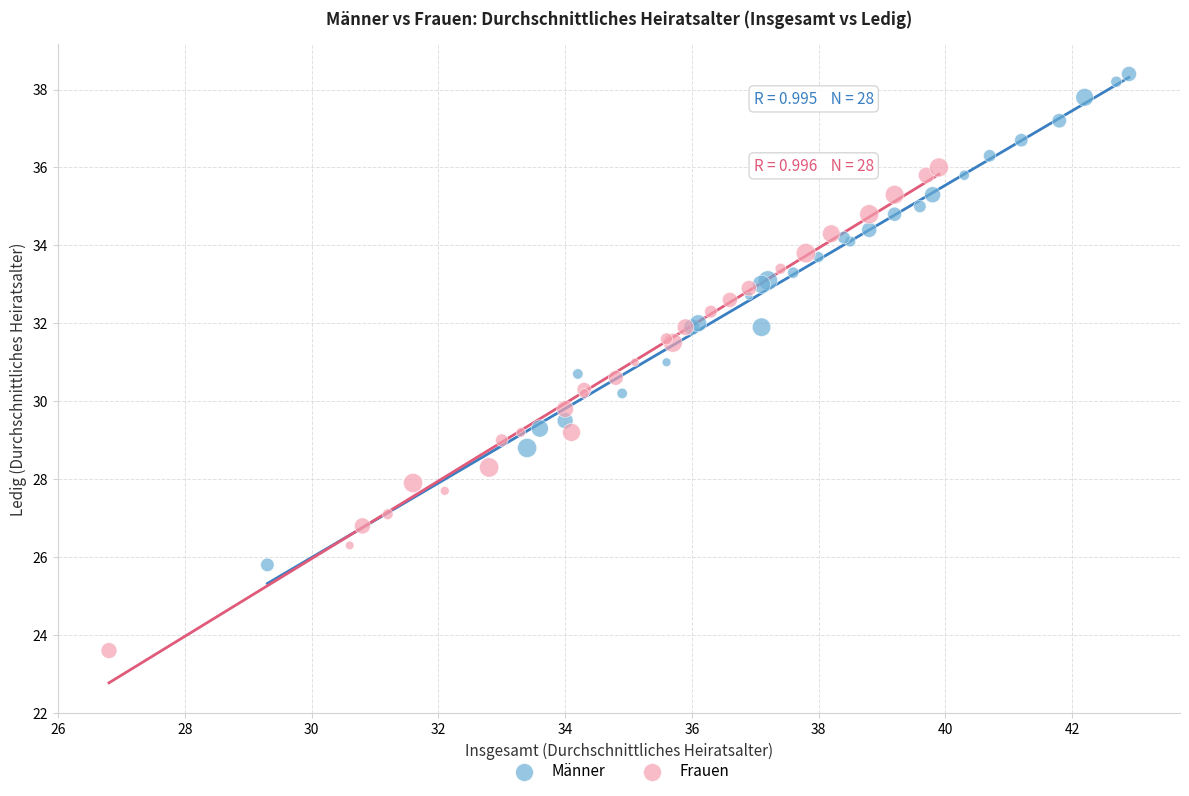

Which series contains the lowest Y value?

Frauen